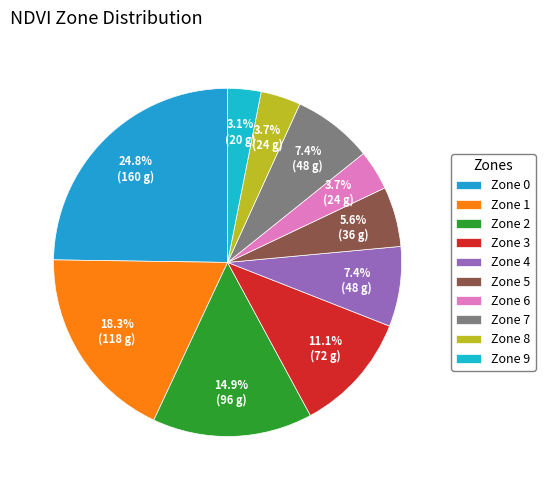

Is there any slice that represents more than half of the pie?

No